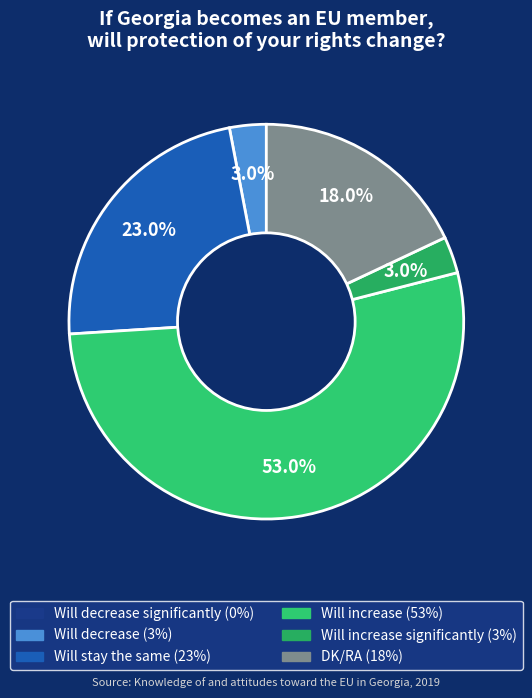

How many slices are in this pie chart?

5